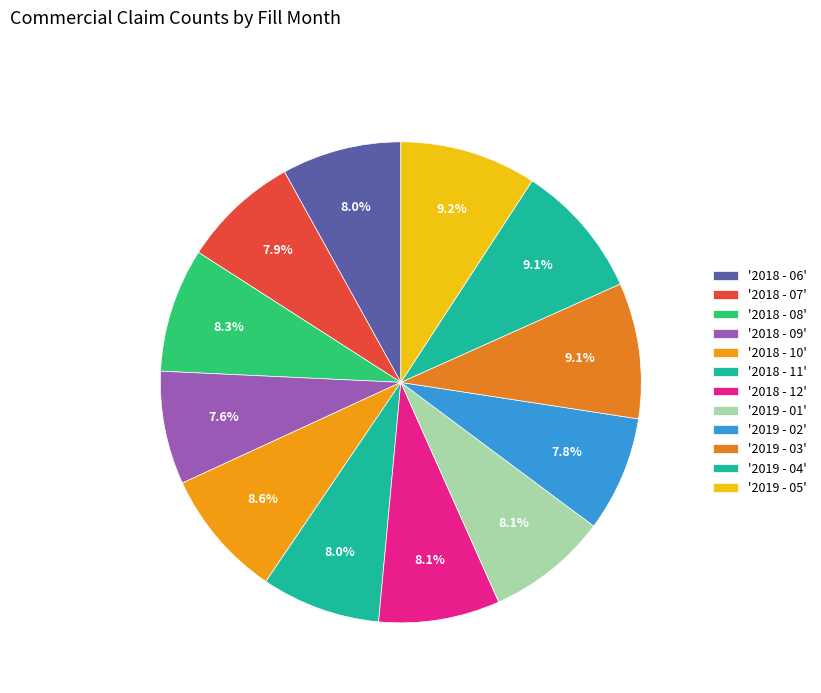

Does any single category account for the majority?

No